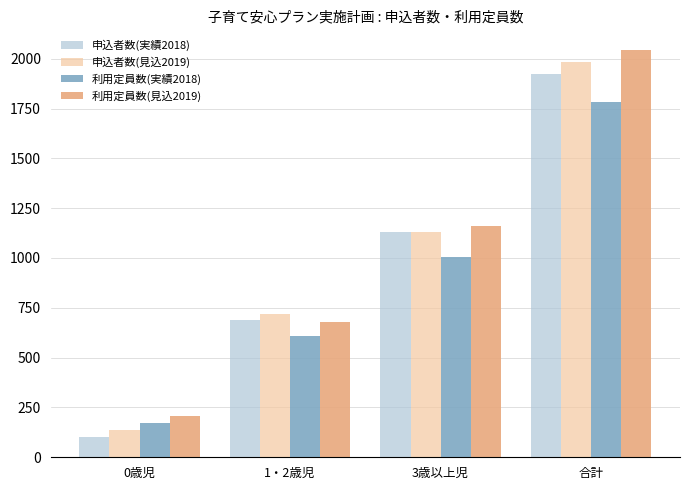

Is it true that 利用定員数(実績2018) equals 170 at 0歳児?

True